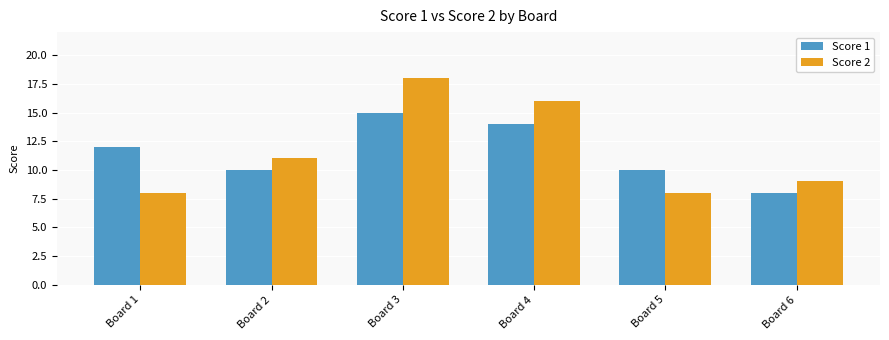

Is it true that Score 1 equals 10 at Board 3?

False